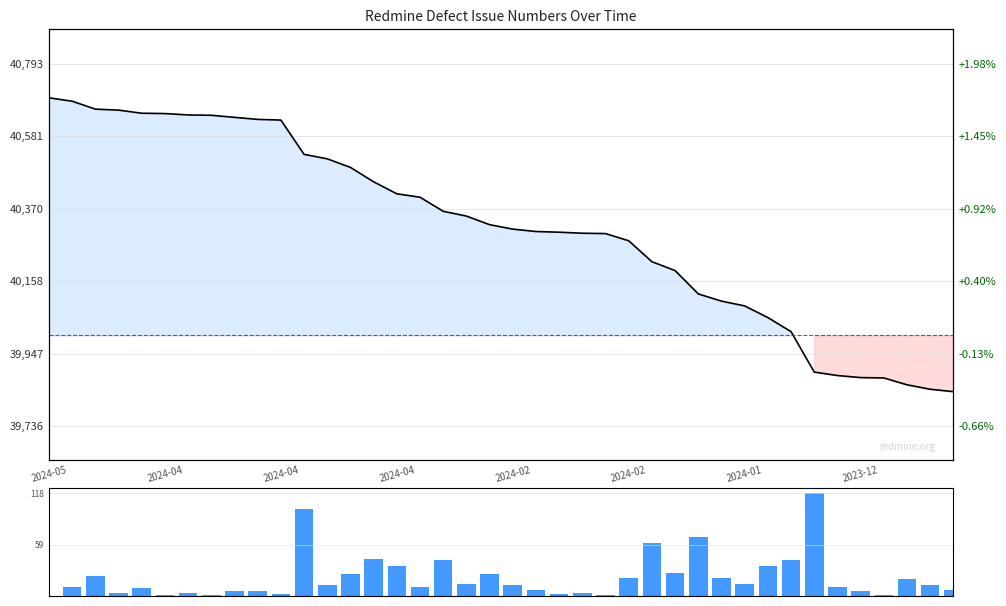

What are all the series names shown in the legend?

Issue #, Change